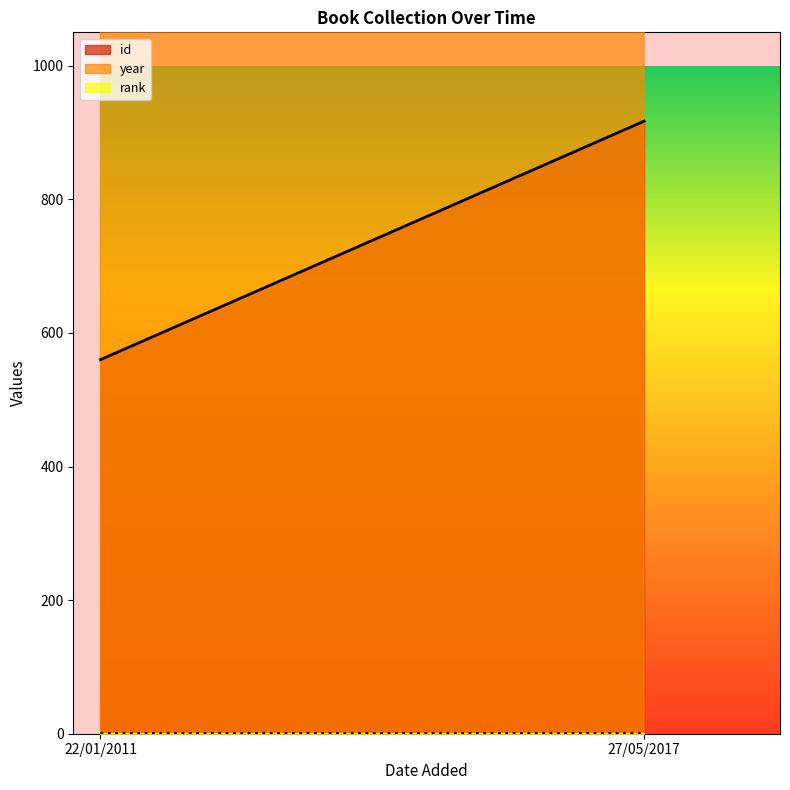

What is the sum of all id values?

1477